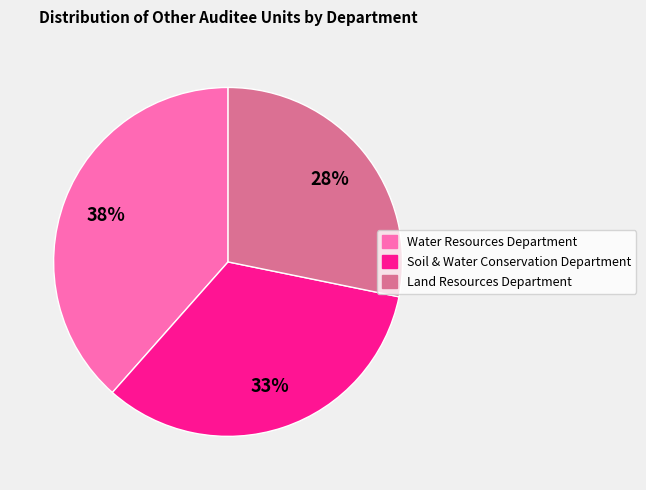

Combined, do Land Resources Department and Soil & Water Conservation Department account for over 50%?

Yes